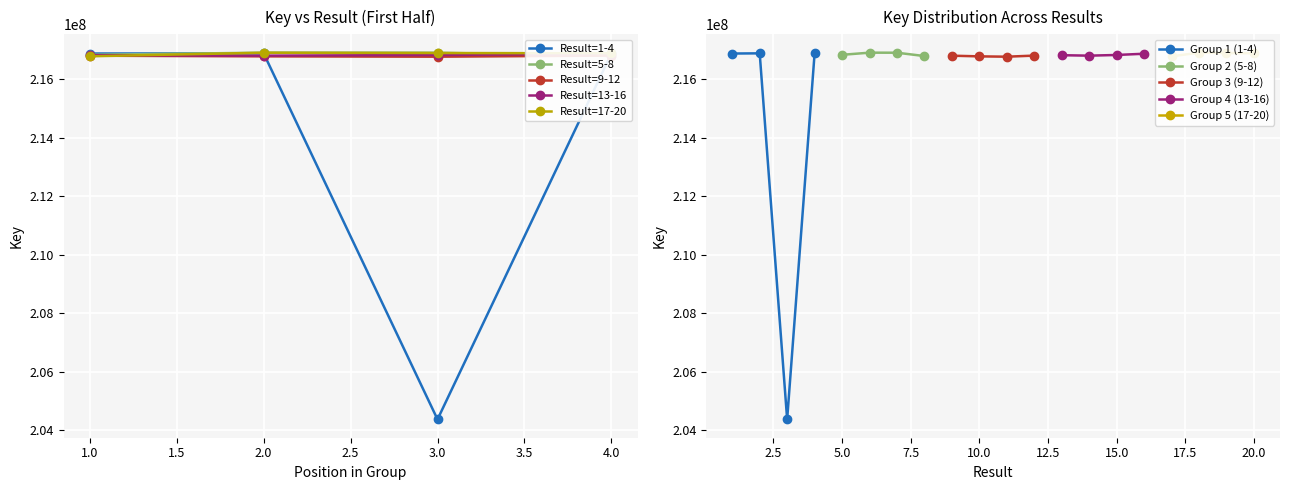

Between 16 and 12, which is larger?

16